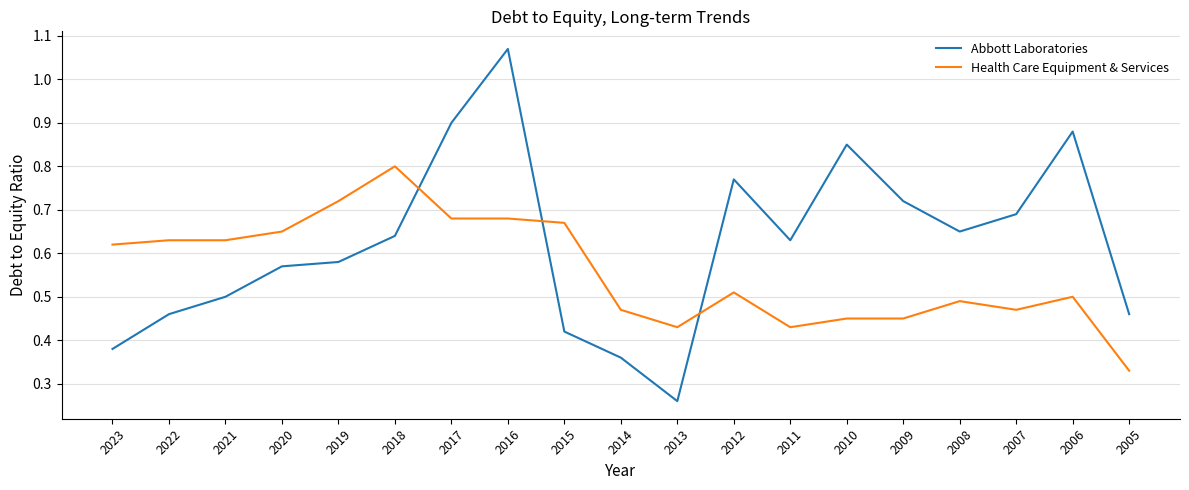

True or false: Abbott Laboratories has a value of 0.5 at 2005.

True